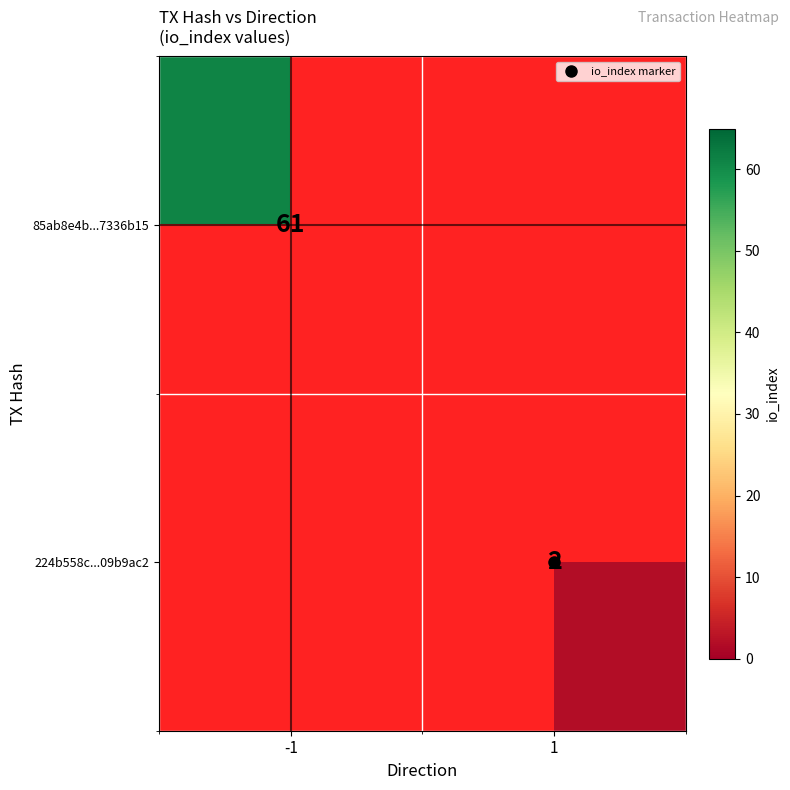

At which label is 85ab8e4b...7336b15 closest to 61?

-1